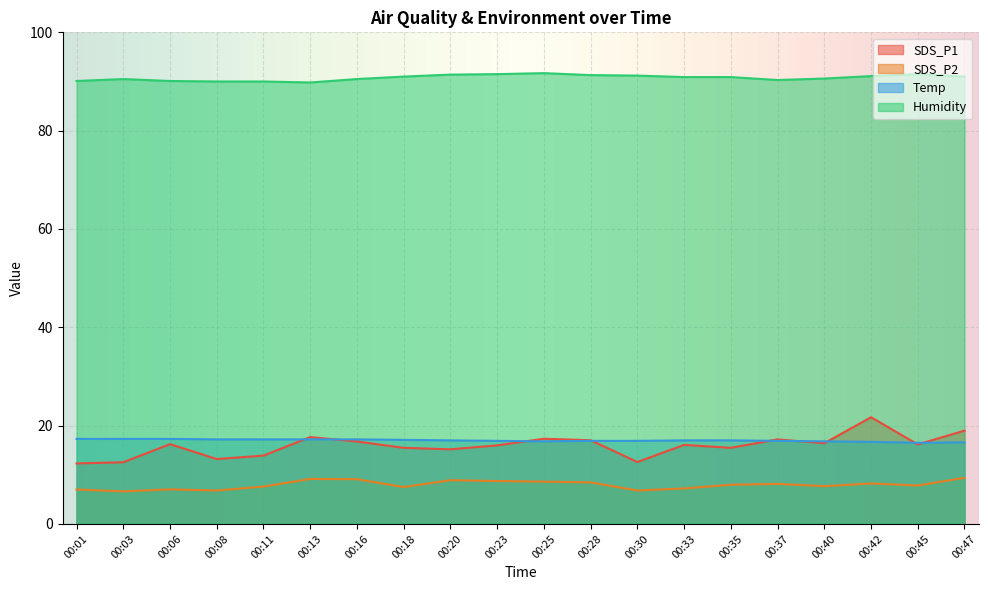

True or false: Temp has a value of 16.9 at 00:28.

True